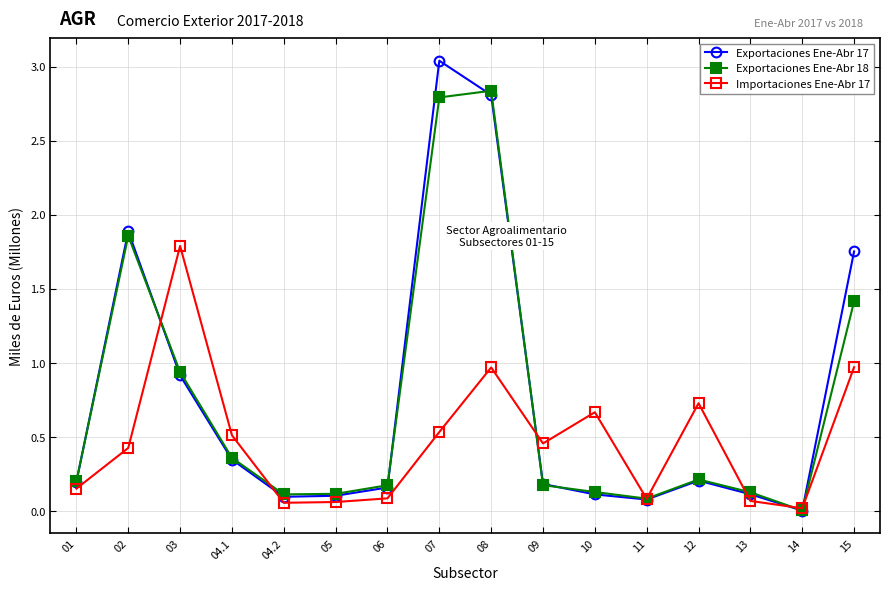

After their last crossing, which series has the higher values: Importaciones Ene-Abr 17 or Exportaciones Ene-Abr 18?

Exportaciones Ene-Abr 18